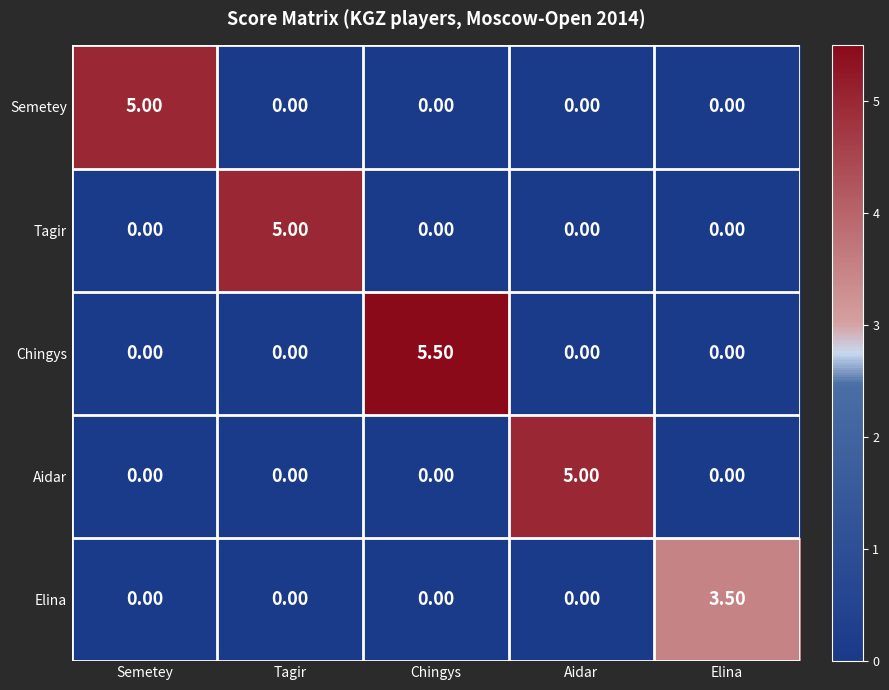

How many series are shown in this chart?

5